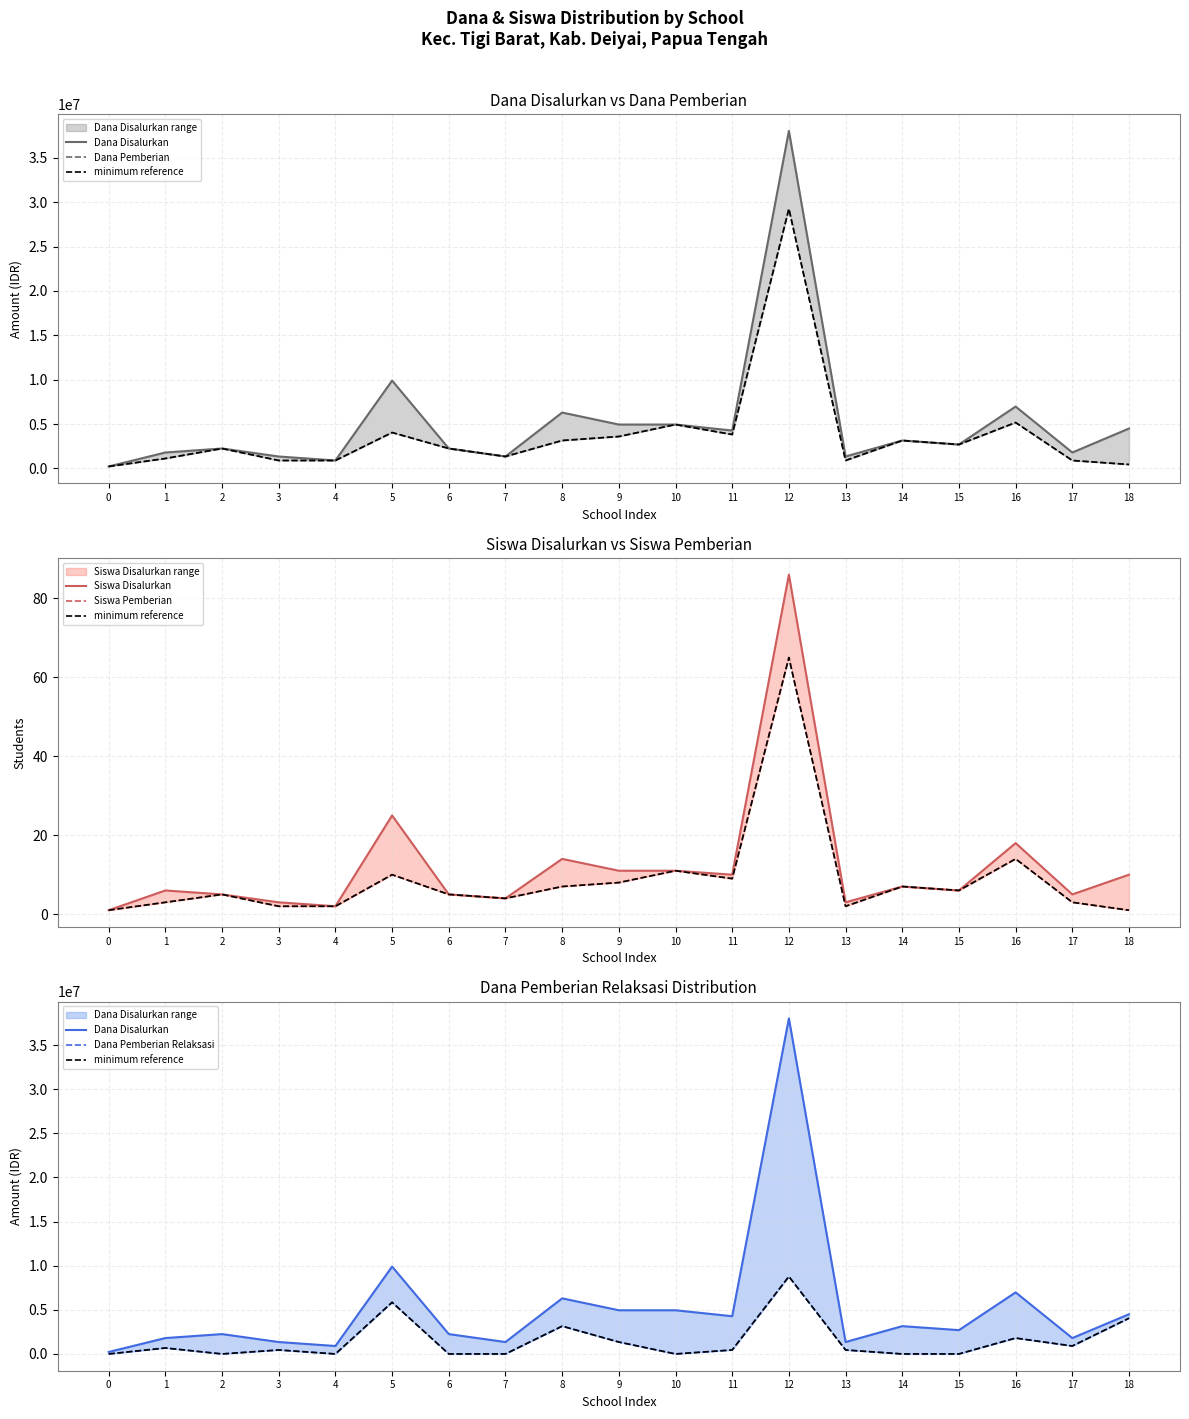

Rank the series by their maximum value, from highest to lowest.

Dana Disalurkan, Dana Pemberian, minimum reference, Dana Pemberian Relaksasi, Siswa Disalurkan, Siswa Pemberian